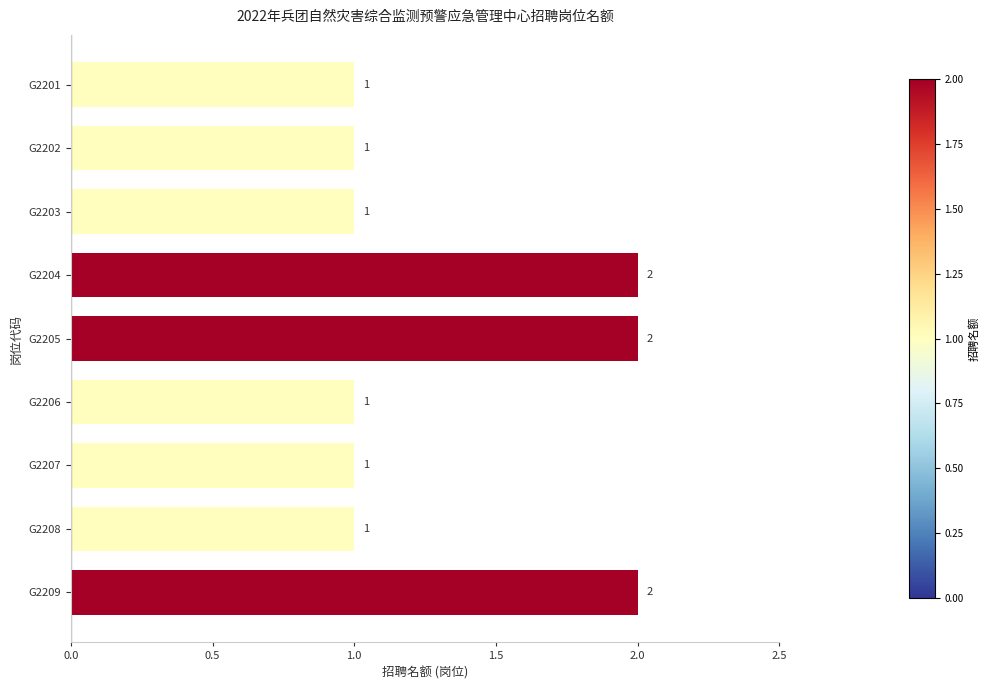

The chart shows a value of 1 at G2208. True or false?

True